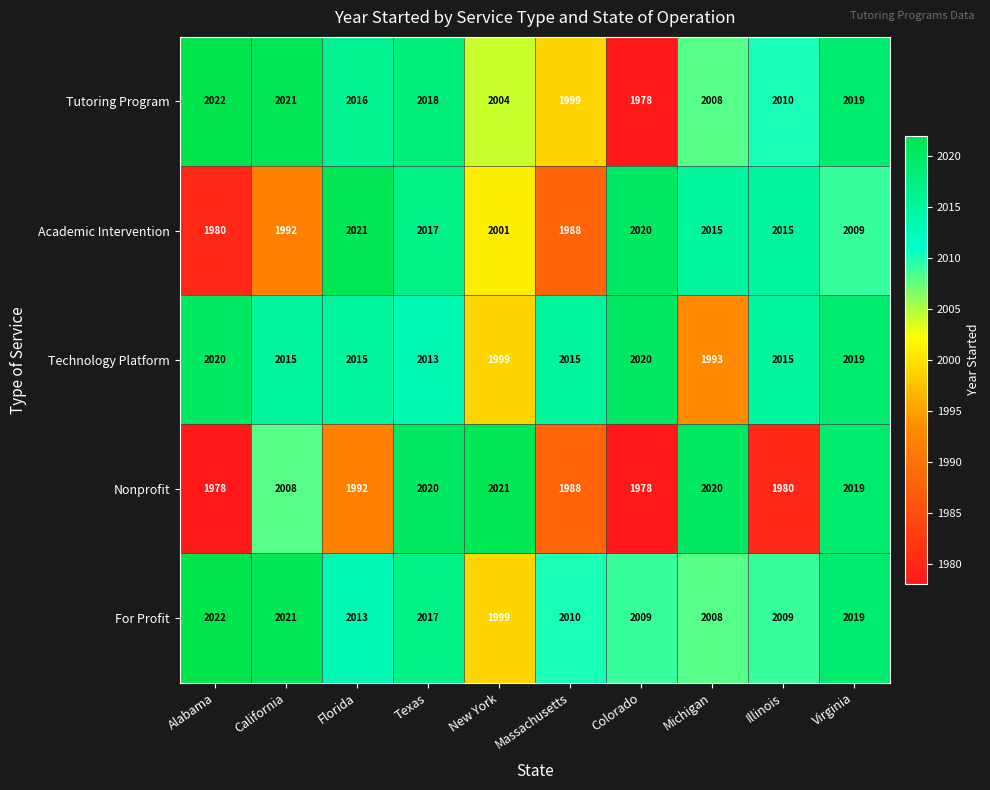

What is the sum of the Academic Intervention values at New York and Colorado?

4021